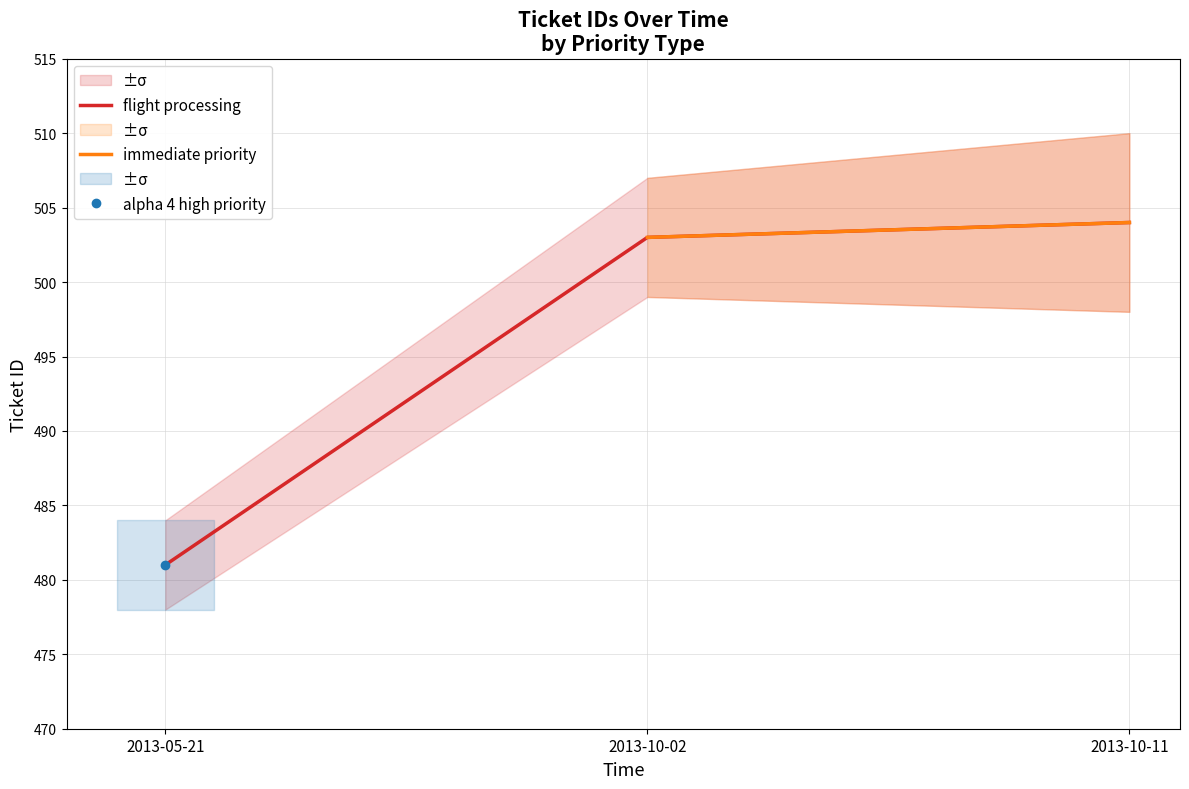

Approximately how many times larger is the value at 2013-10-11 compared to 2013-05-21?

1.0